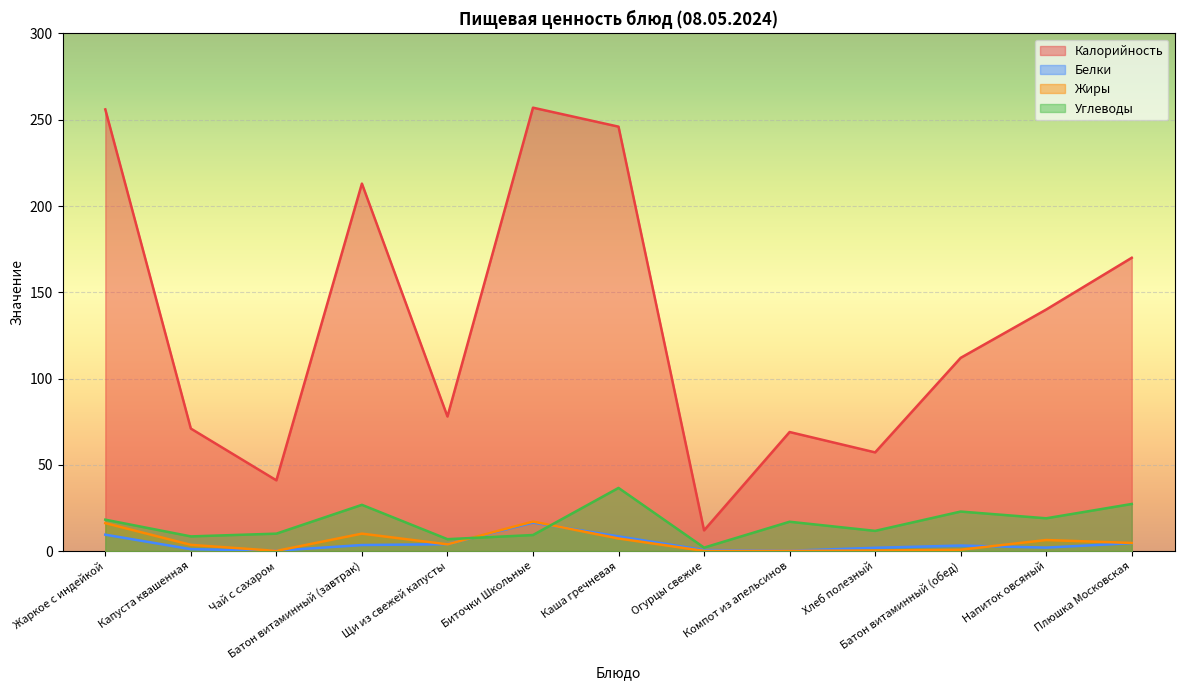

What position from the left is Чай с сахаром?

3